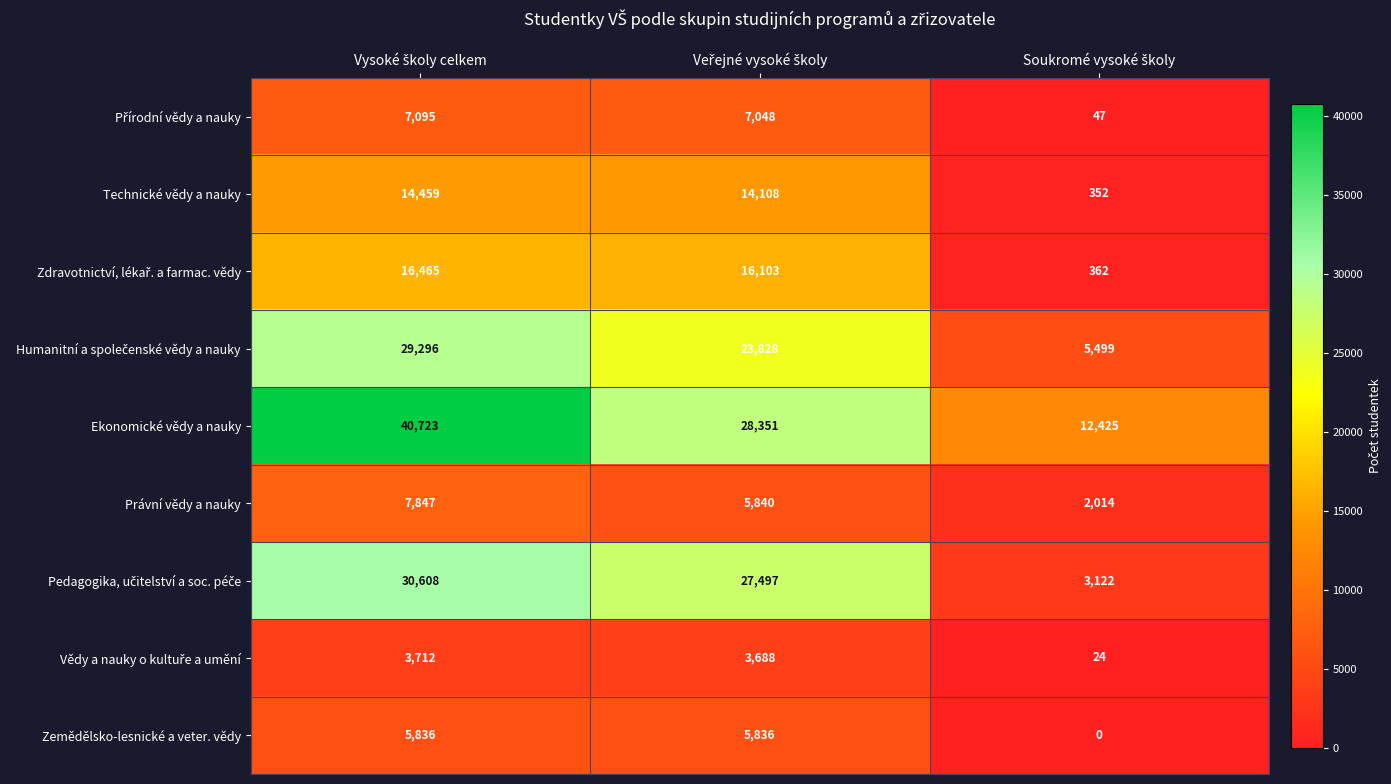

Which series has the largest total across all categories?

Ekonomické vědy a nauky